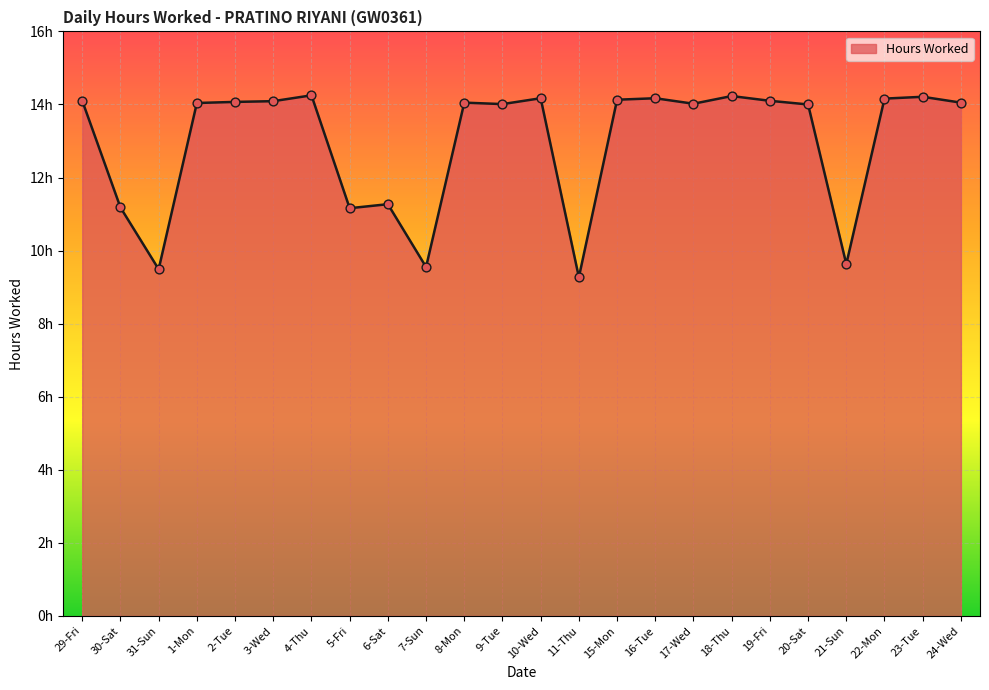

What is the change in value from 31-Sun to 10-Wed?

+4.7